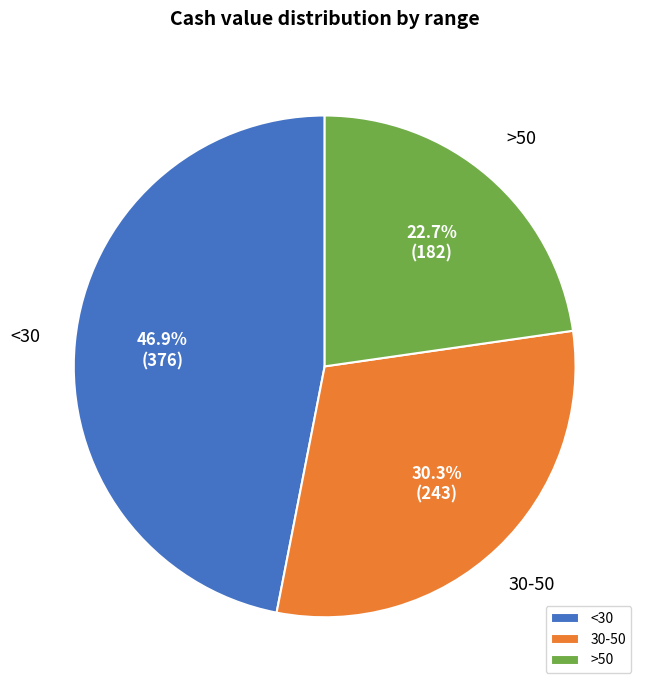

Rank the categories by value from lowest to highest.

>50, 30-50, <30